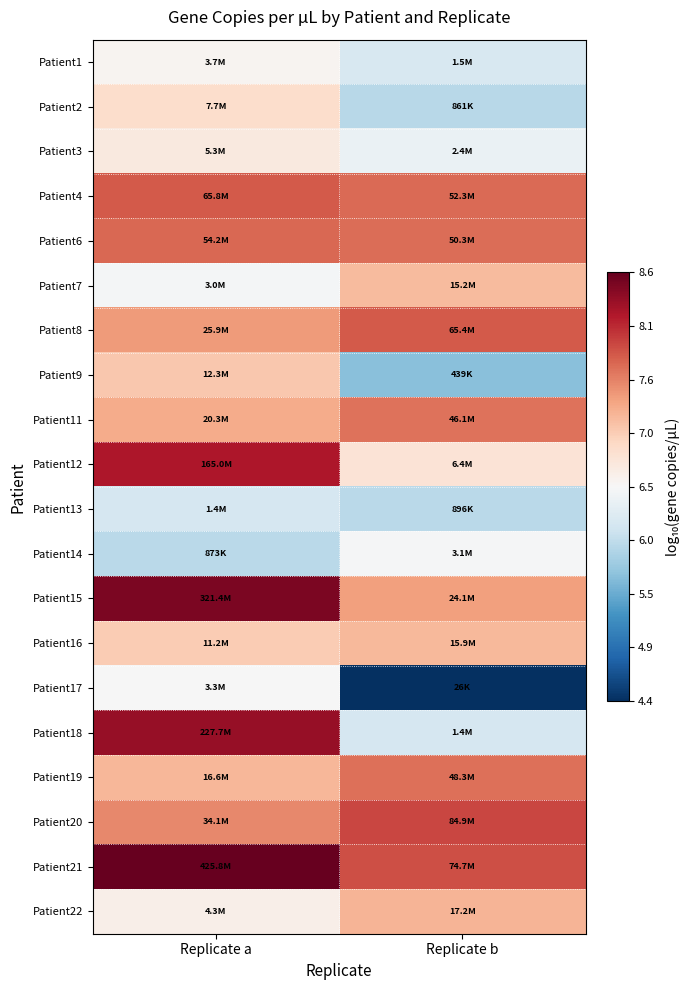

Reading right to left, what are all the values shown in this chart?

Patient1: Replicate b=6.2	Replicate a=6.6
Patient2: Replicate b=5.9	Replicate a=6.9
Patient3: Replicate b=6.4	Replicate a=6.7
Patient4: Replicate b=7.7	Replicate a=7.8
Patient6: Replicate b=7.7	Replicate a=7.7
Patient7: Replicate b=7.2	Replicate a=6.5
Patient8: Replicate b=7.8	Replicate a=7.4
Patient9: Replicate b=5.6	Replicate a=7.1
Patient11: Replicate b=7.7	Replicate a=7.3
Patient12: Replicate b=6.8	Replicate a=8.2
Patient13: Replicate b=6.0	Replicate a=6.2
Patient14: Replicate b=6.5	Replicate a=5.9
Patient15: Replicate b=7.4	Replicate a=8.5
Patient16: Replicate b=7.2	Replicate a=7.0
Patient17: Replicate b=4.4	Replicate a=6.5
Patient18: Replicate b=6.2	Replicate a=8.4
Patient19: Replicate b=7.7	Replicate a=7.2
Patient20: Replicate b=7.9	Replicate a=7.5
Patient21: Replicate b=7.9	Replicate a=8.6
Patient22: Replicate b=7.2	Replicate a=6.6